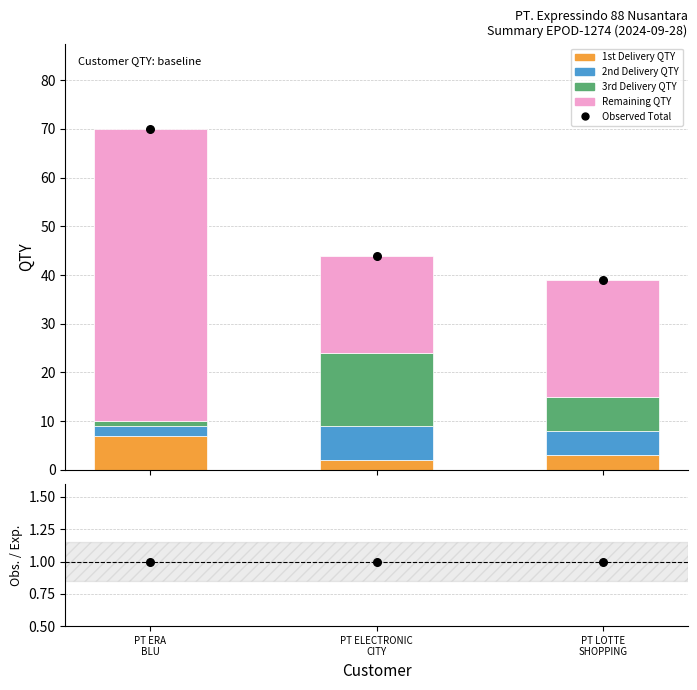

Which series has the largest total across all categories?

Observed Total